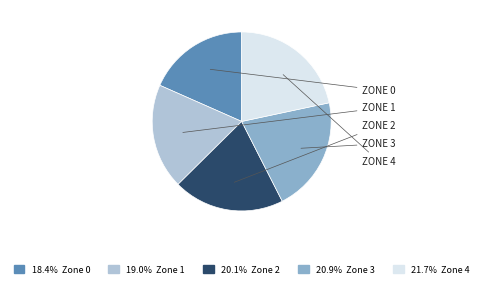

Does any single category account for the majority?

No